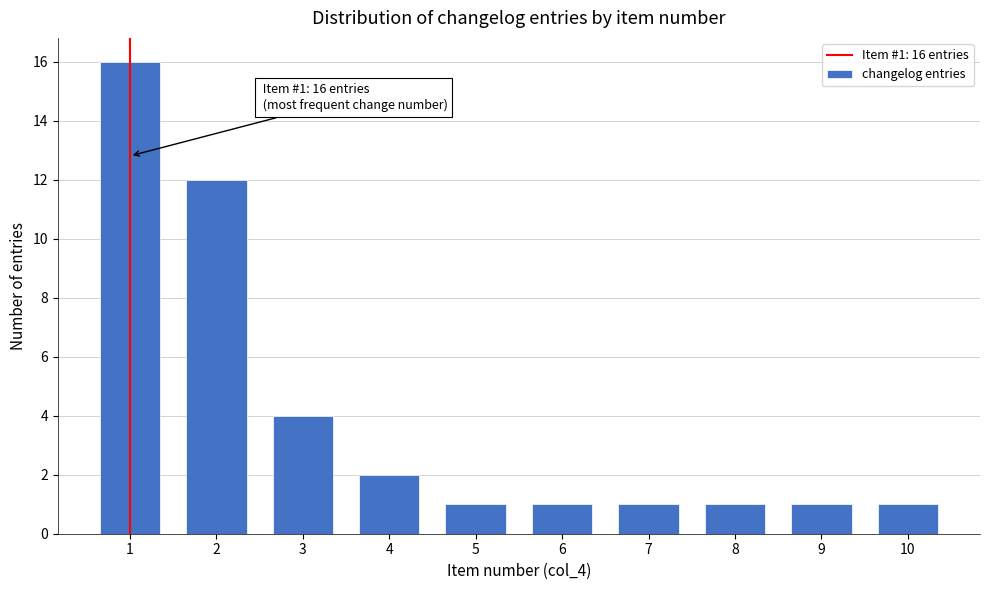

Reading left to right, extract all data points from this chart.

1=16	2=12	3=4	4=2	5=1	6=1	7=1	8=1	9=1	10=1